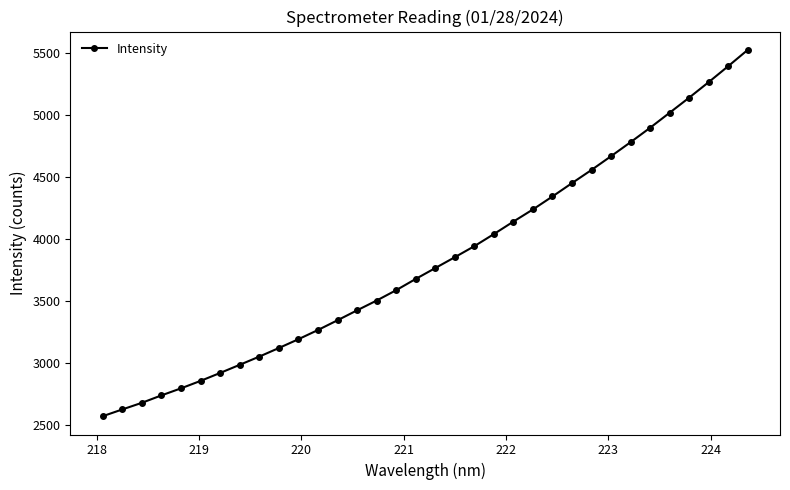

What is the smallest value displayed?

2568.3